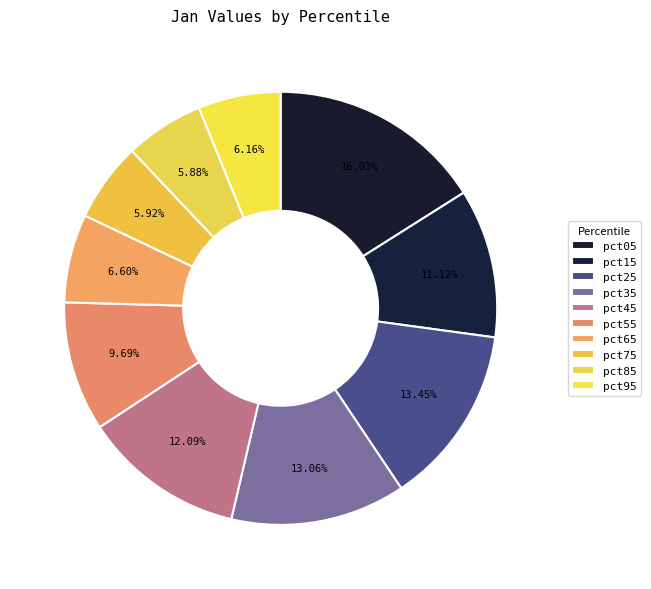

Is the sum of pct25 and pct85 greater than half?

No